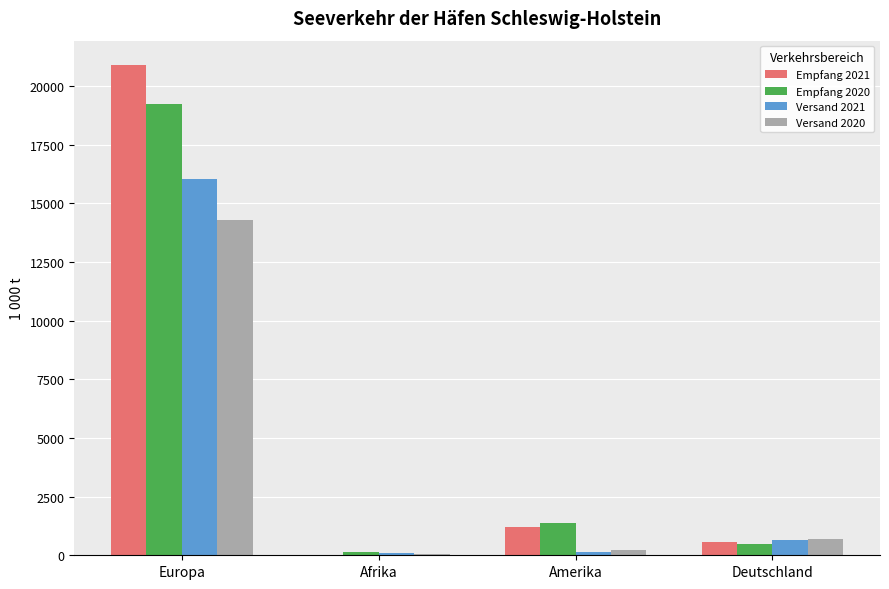

At which category is the sum across all series the highest?

Europa